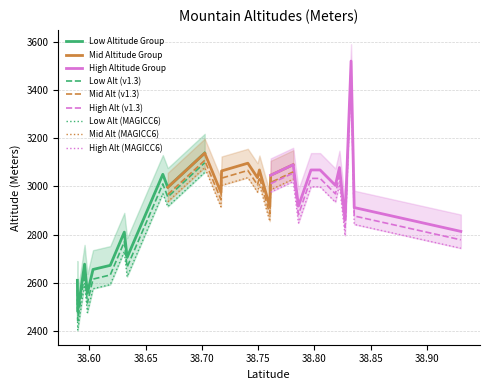

True or false: Low Alt (v1.3) and Low Altitude Group cross at least once.

False